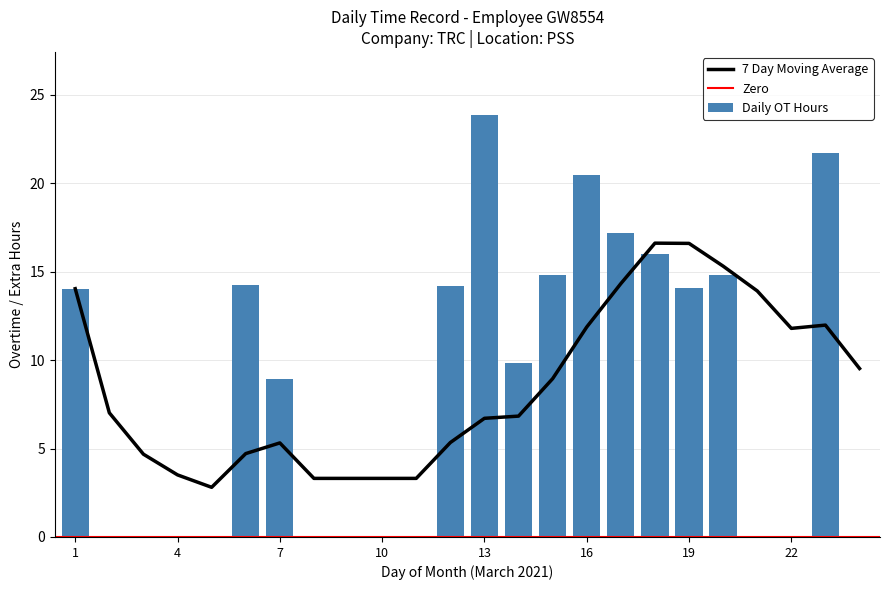

Reading left to right, extract all data points from this chart.

14.0	0.0	0.0	0.0	0.0	14.2	8.9	0.0	0.0	0.0	0.0	14.2	23.8	9.8	14.8	20.4	17.2	16.0	14.1	14.8	0.0	0.0	21.7	0.0